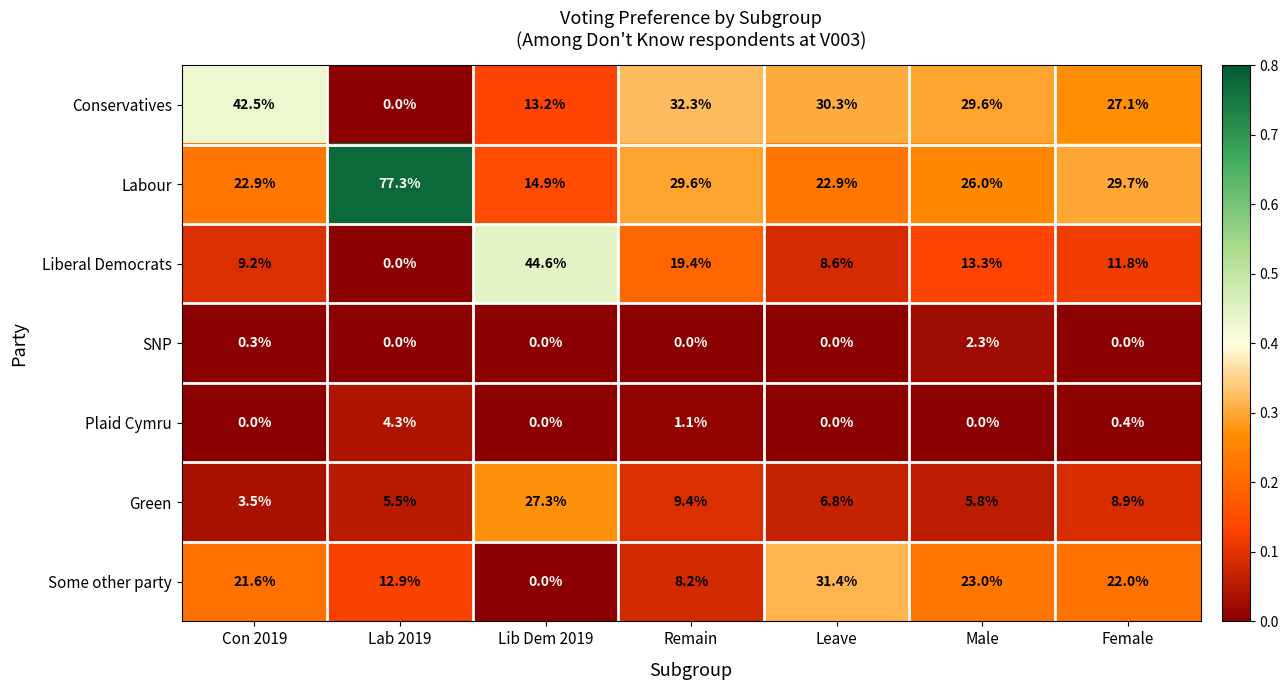

The Conservatives series shows 42.5 at Con 2019. True or false?

True